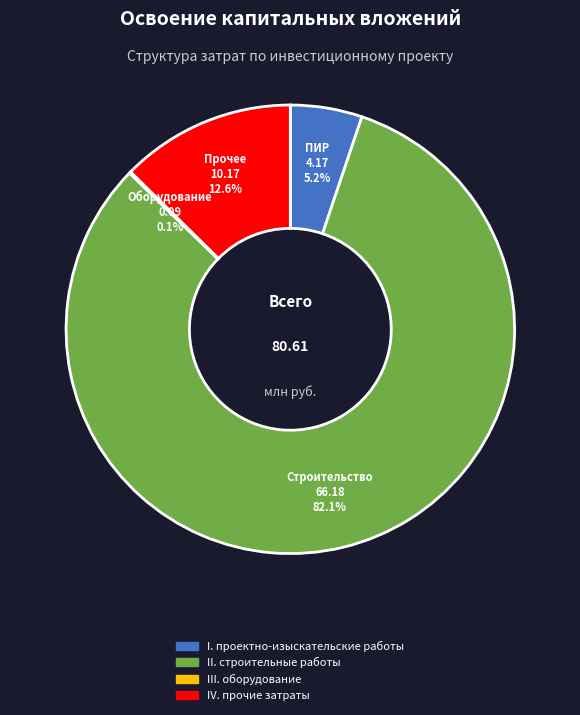

Is there any slice that represents more than half of the pie?

Yes